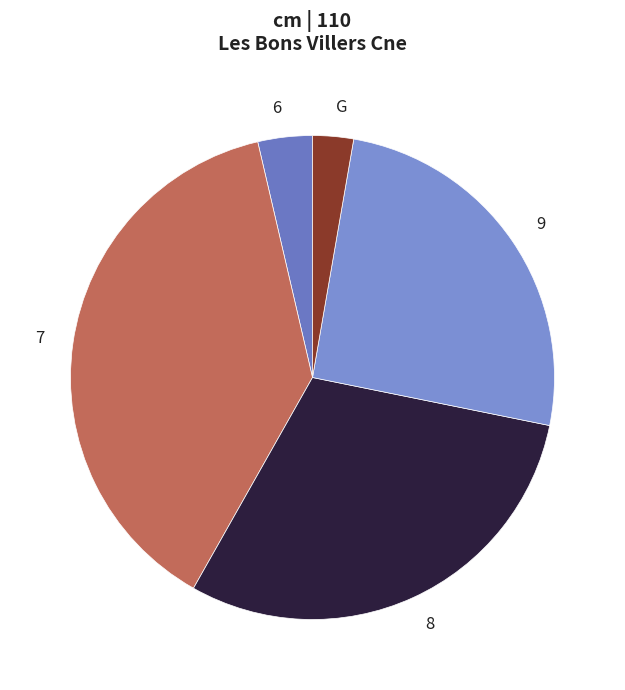

Which slice is the smallest?

G